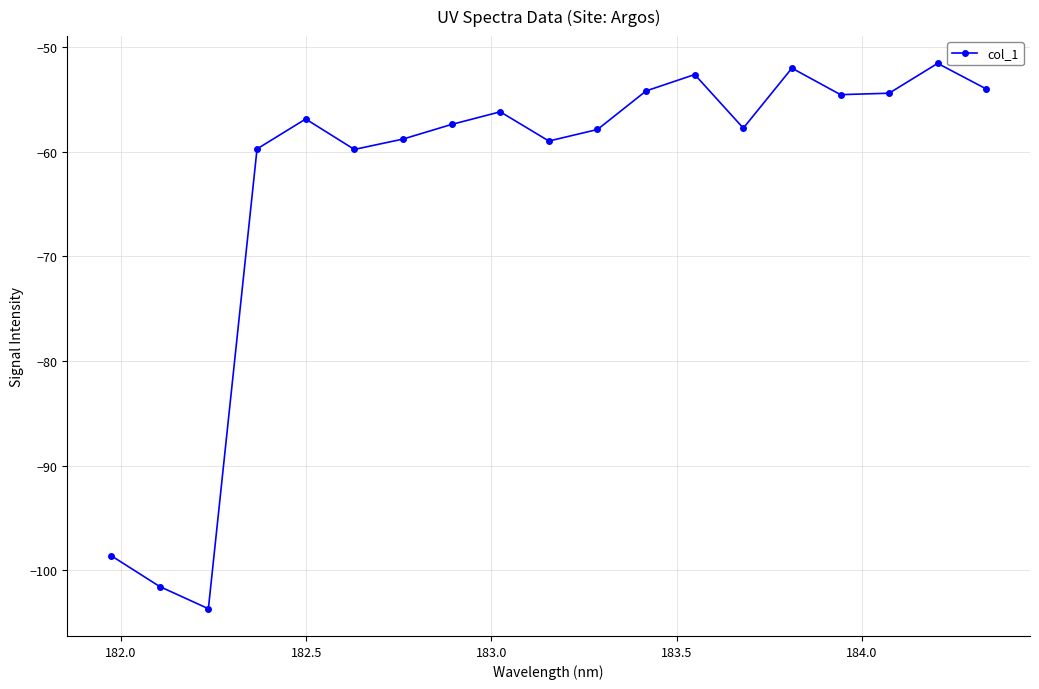

What is the value of the 8th point from the left?

-57.4